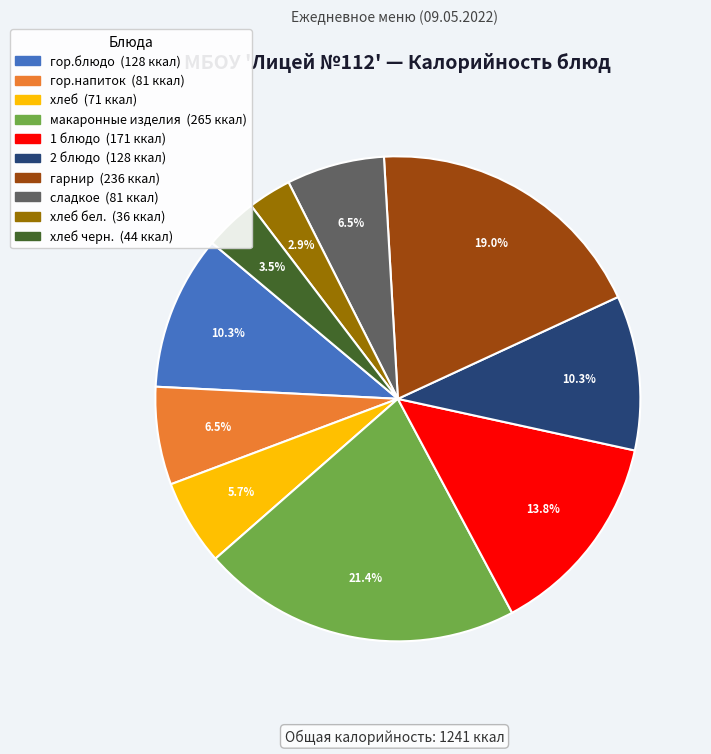

Does any single category account for the majority?

No